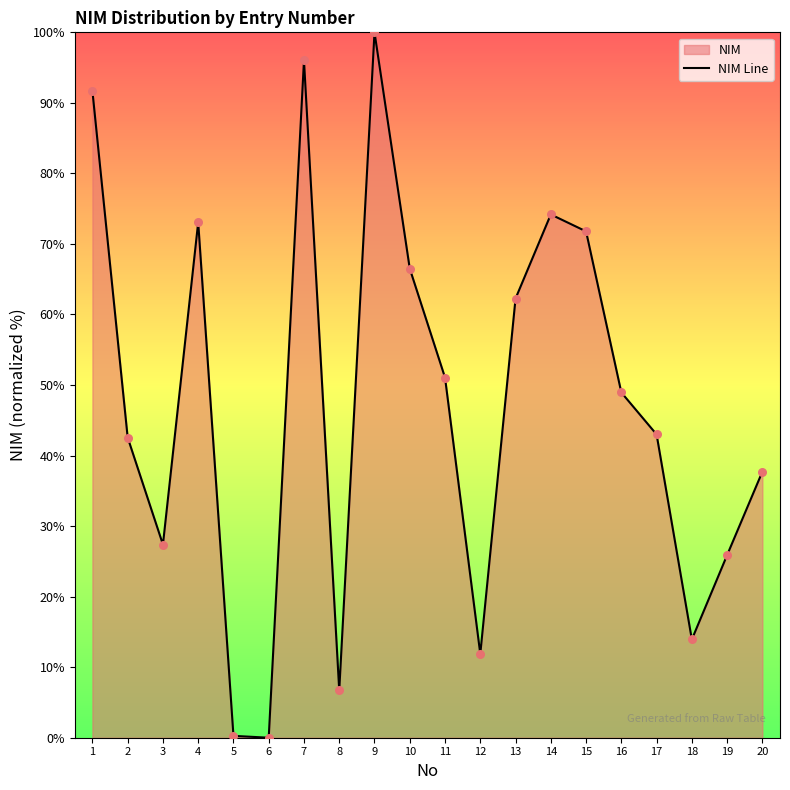

What is the change in value from 2 to 8?

-35.9